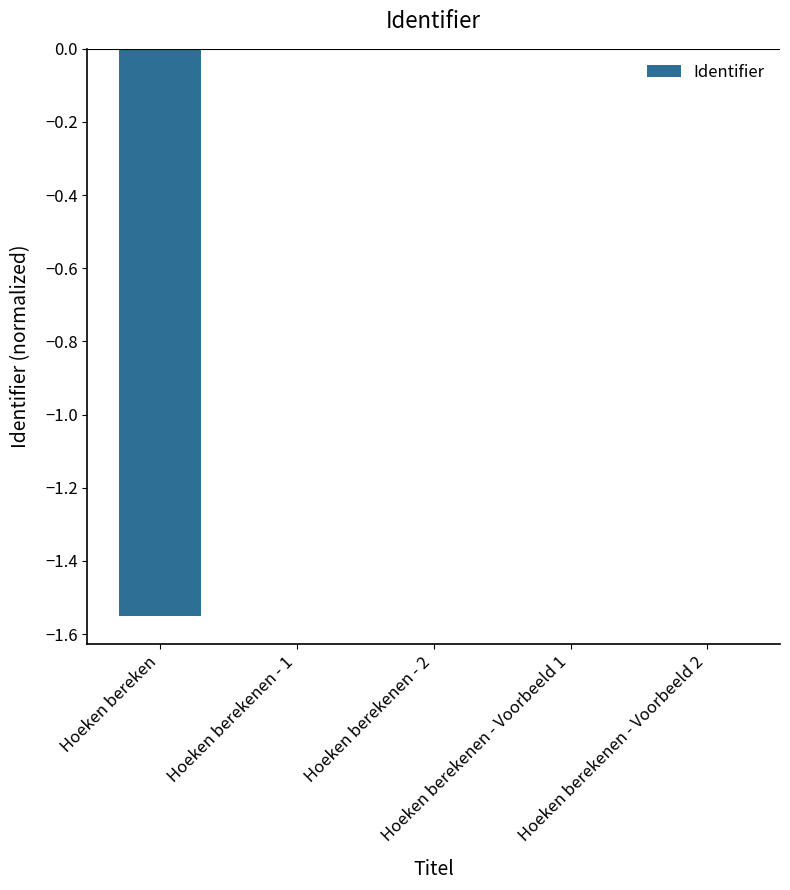

What is the difference between the maximum and minimum values?

1.6